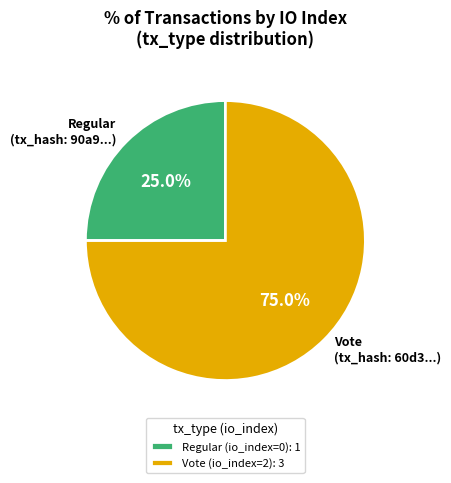

True or false: Vote (io_index=2) accounts for 91% of the total.

False